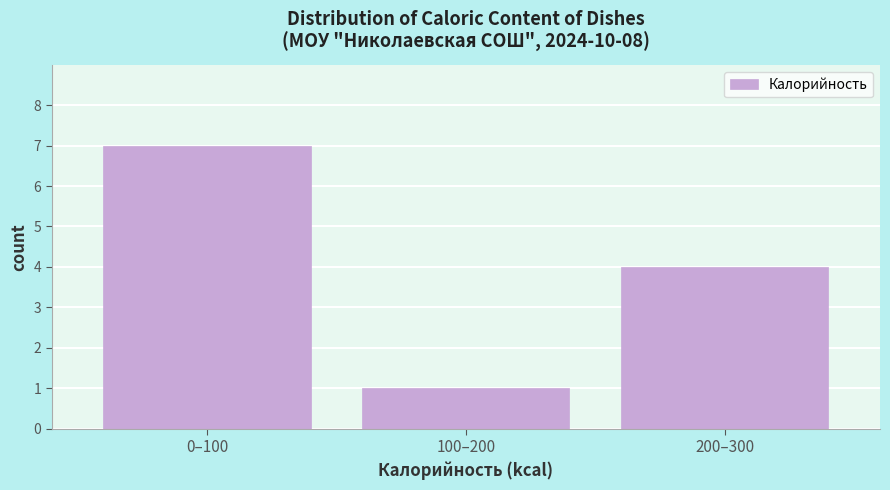

Reading left to right, transcribe all the data shown in this chart.

0–100=7	100–200=1	200–300=4